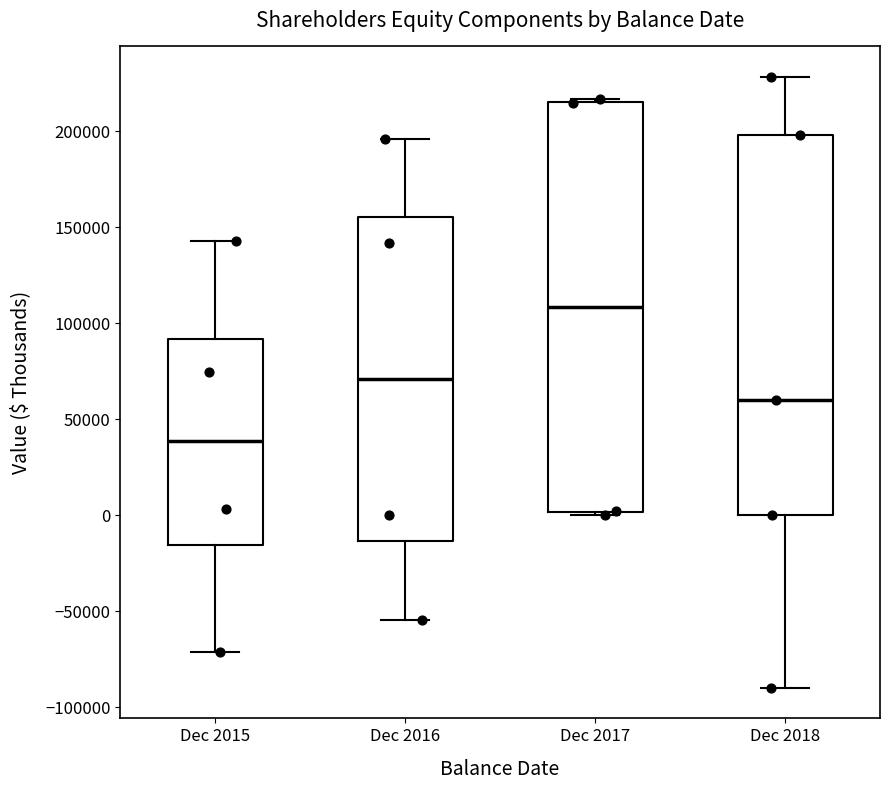

Which box has the lowest median line?

Dec 2015